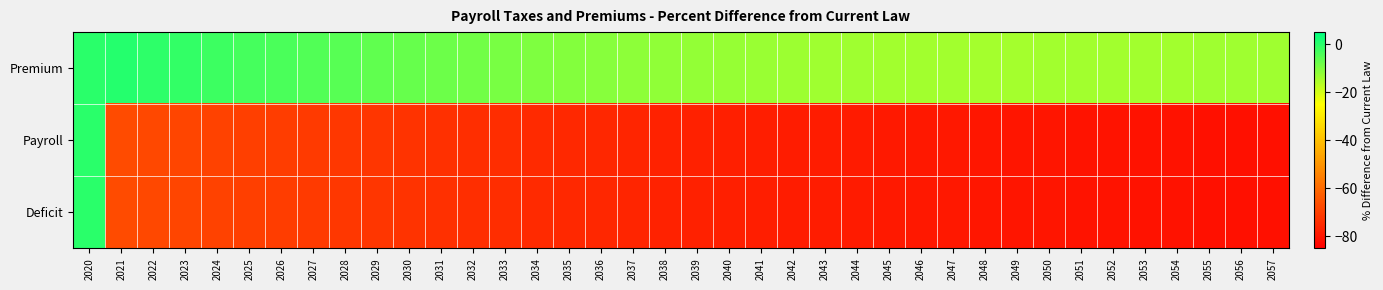

Which series has the widest spread of values?

Payroll